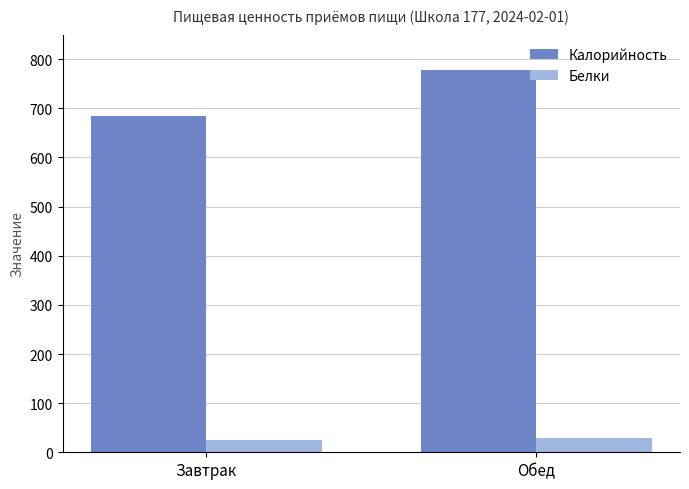

What is the maximum value shown in the chart?

778